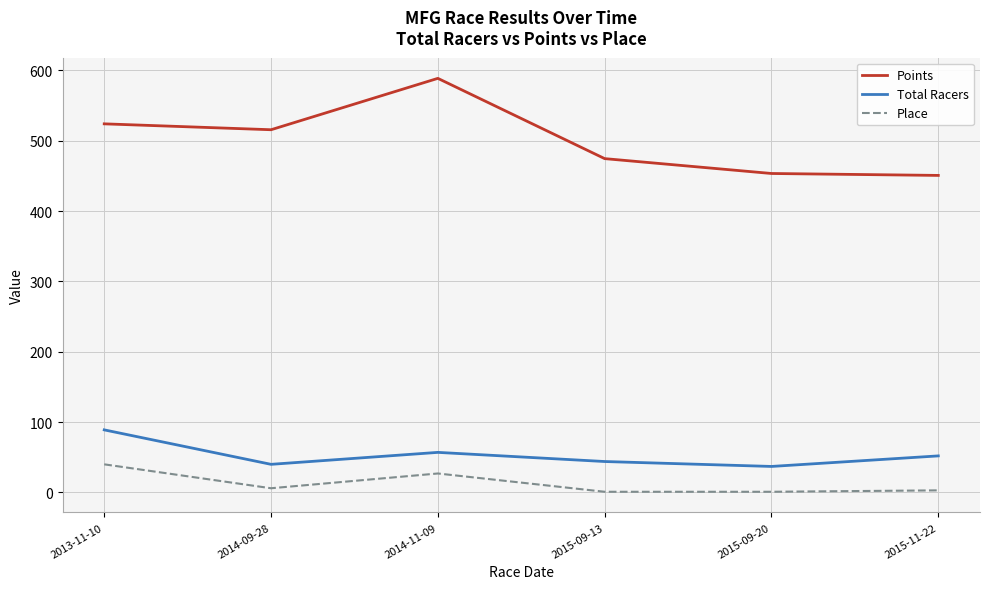

Is it true that Place equals 27.0 at 2014-11-09?

True